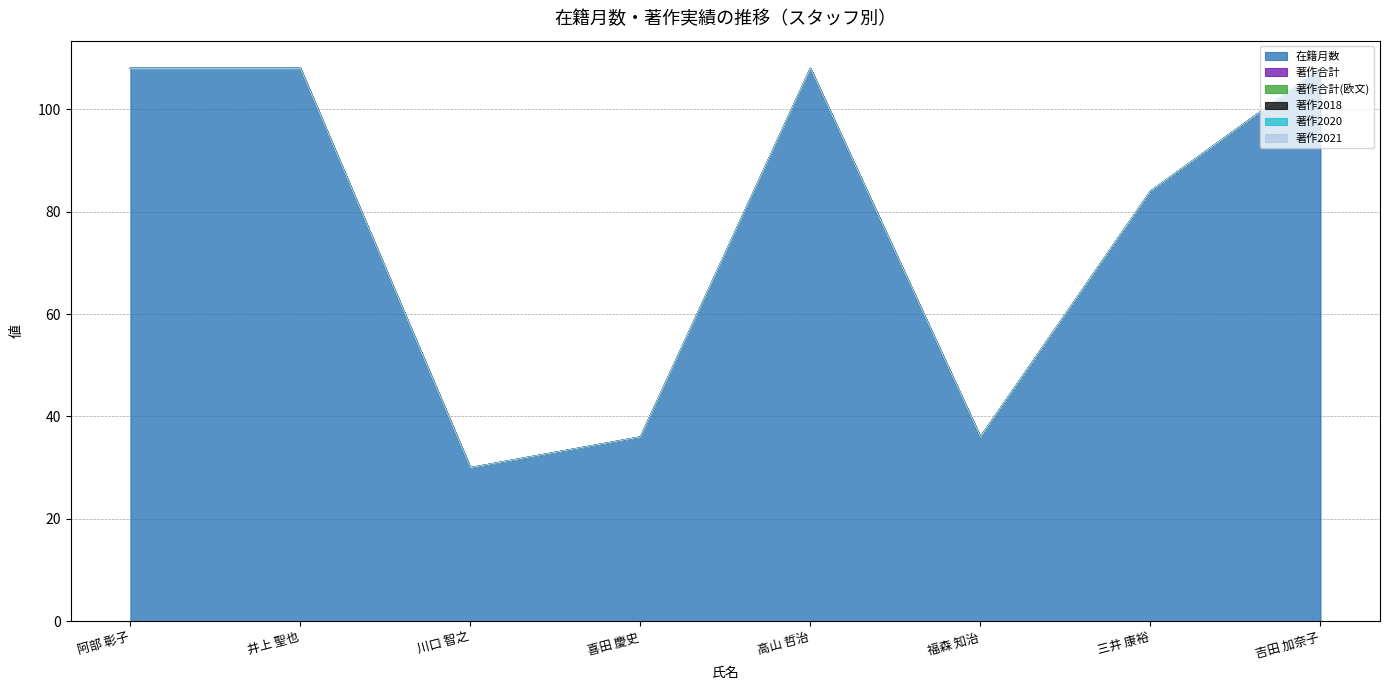

Rank the series by their maximum value, from highest to lowest.

在籍月数, 著作合計, 著作合計(欧文), 著作2018, 著作2020, 著作2021